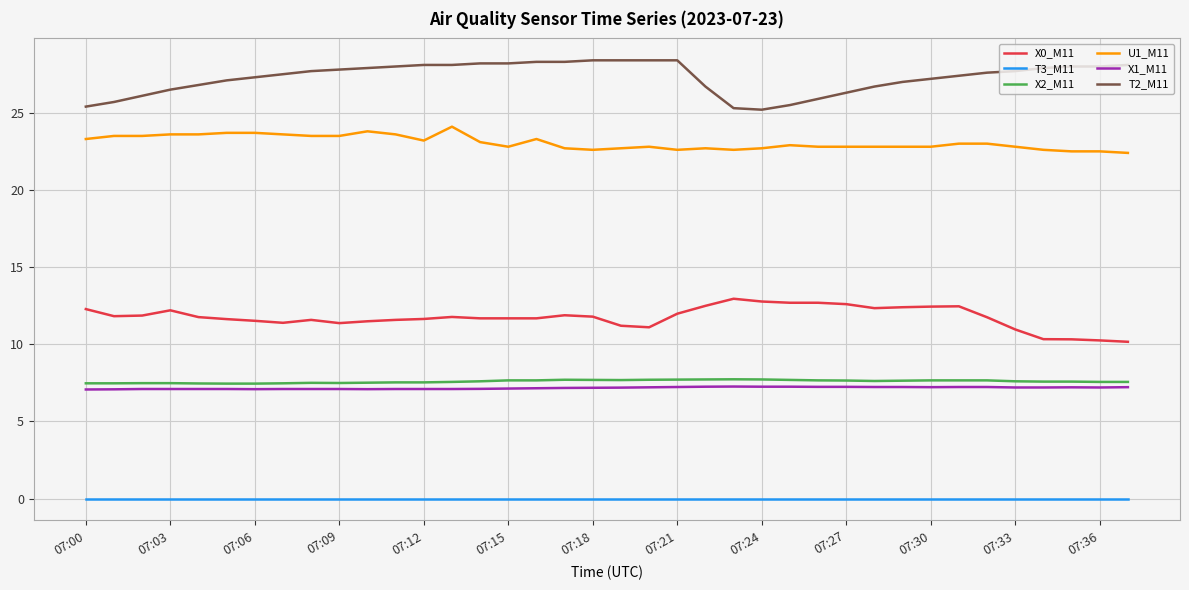

What is the maximum value for T2_M11?

28.4